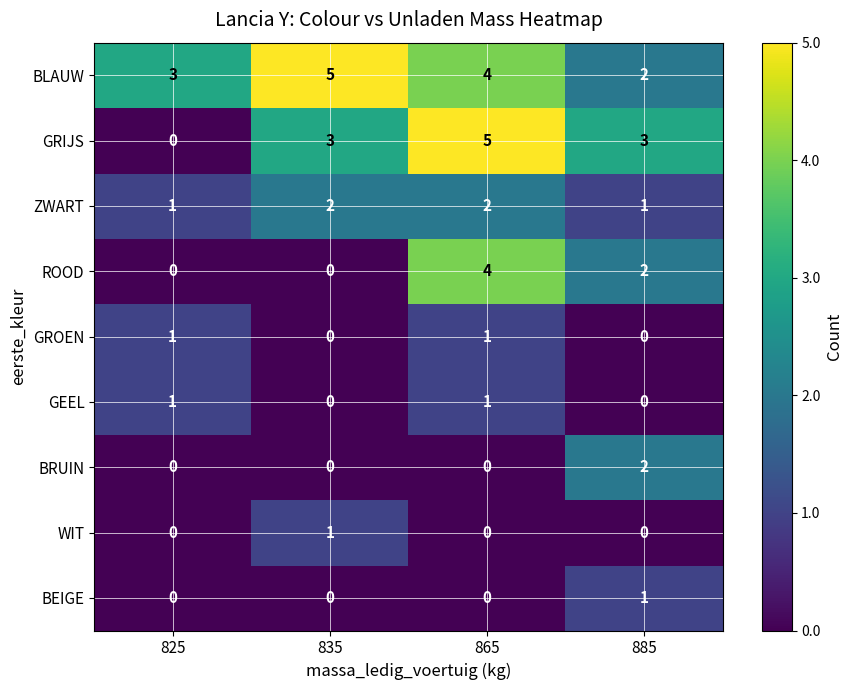

Is it true that BRUIN equals 2 at 885?

True